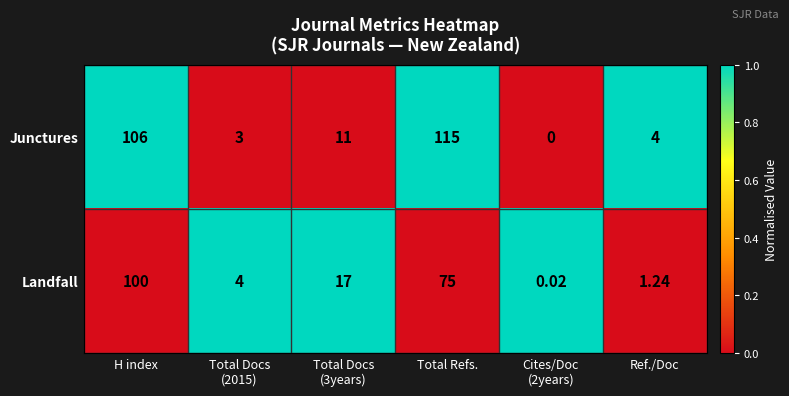

At Cites/Doc
(2years), list the series in order from largest to smallest.

Landfall, Junctures